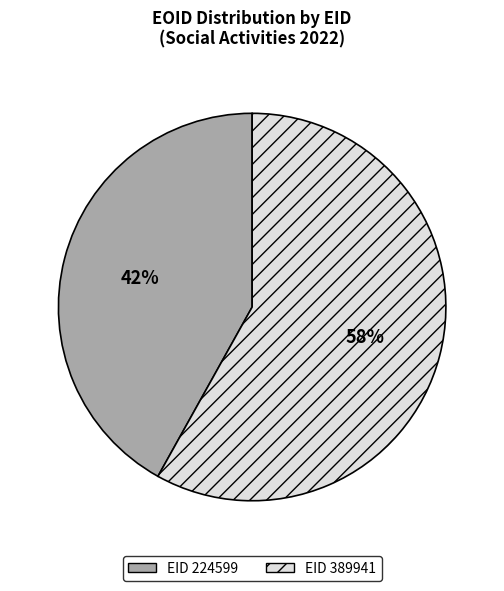

To the nearest percent, what is the difference between the largest and smallest slice percentages?

16%